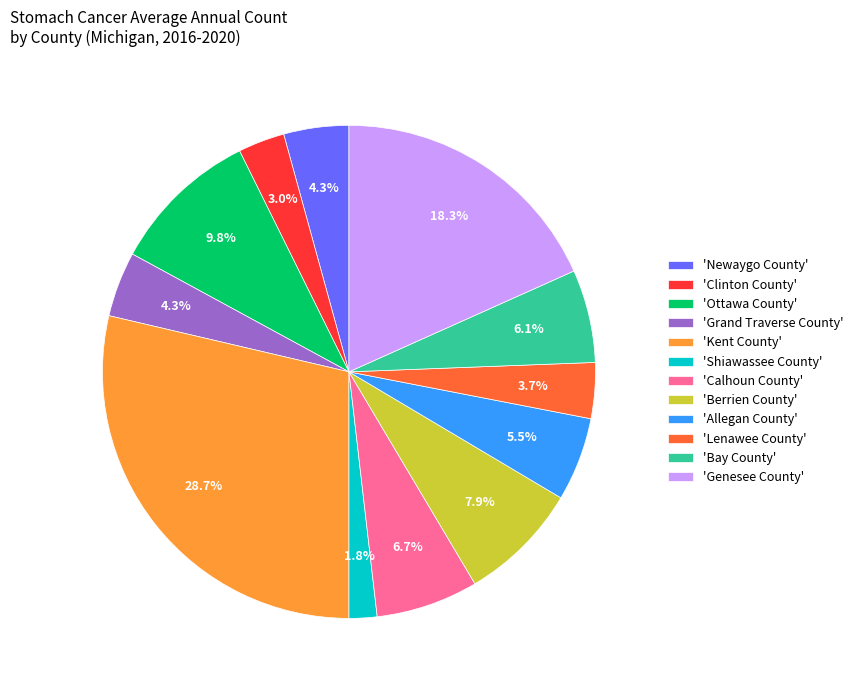

Which has a higher value, 'Clinton County' or 'Newaygo County'?

'Newaygo County'